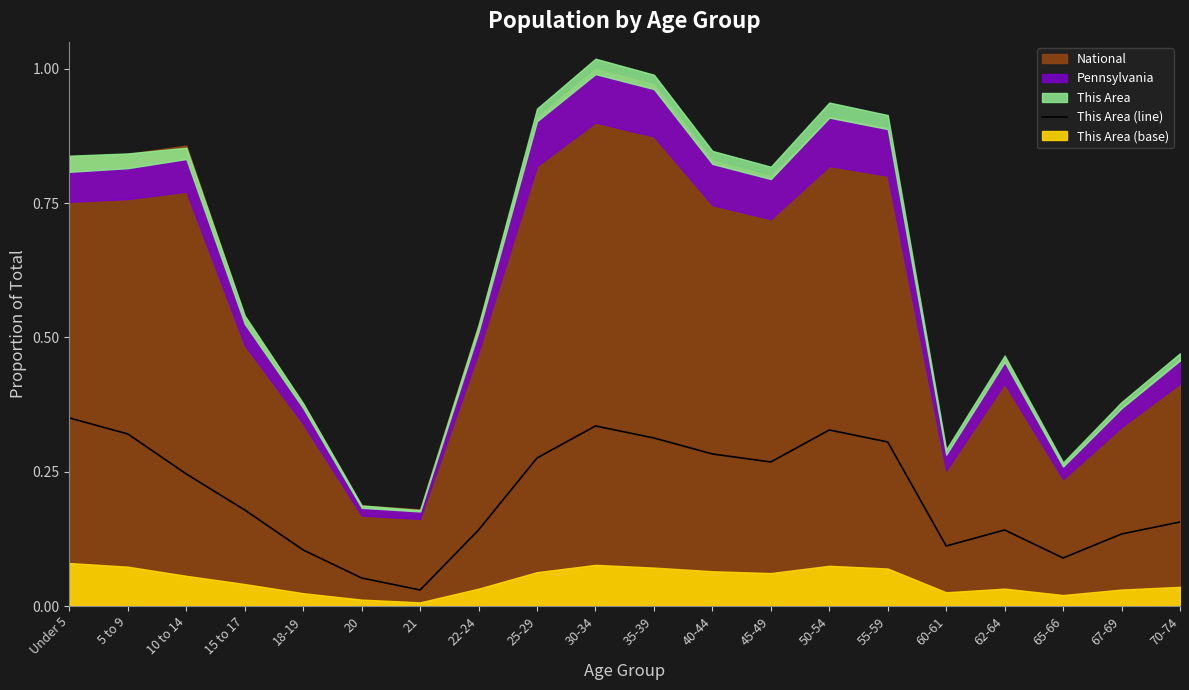

What is the sum of all values?

4.2